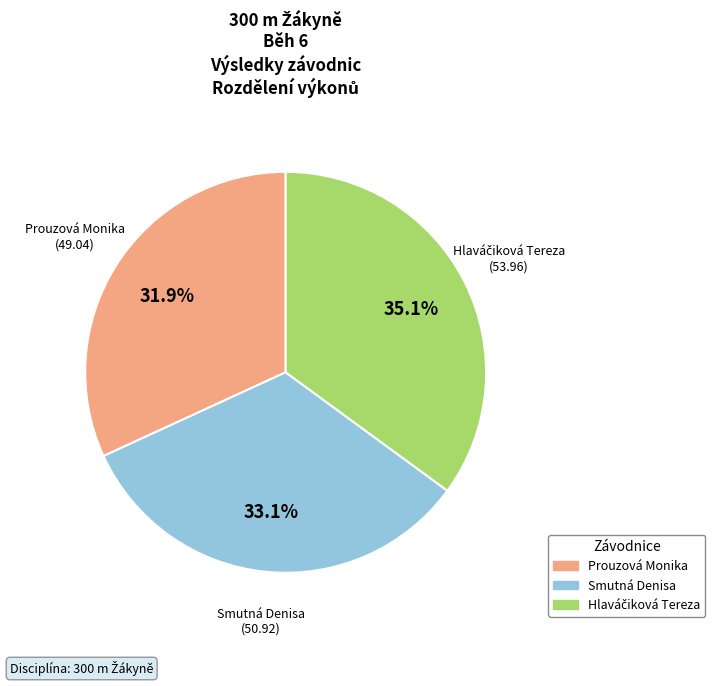

Does Smutná Denisa represent more than half of the total?

No